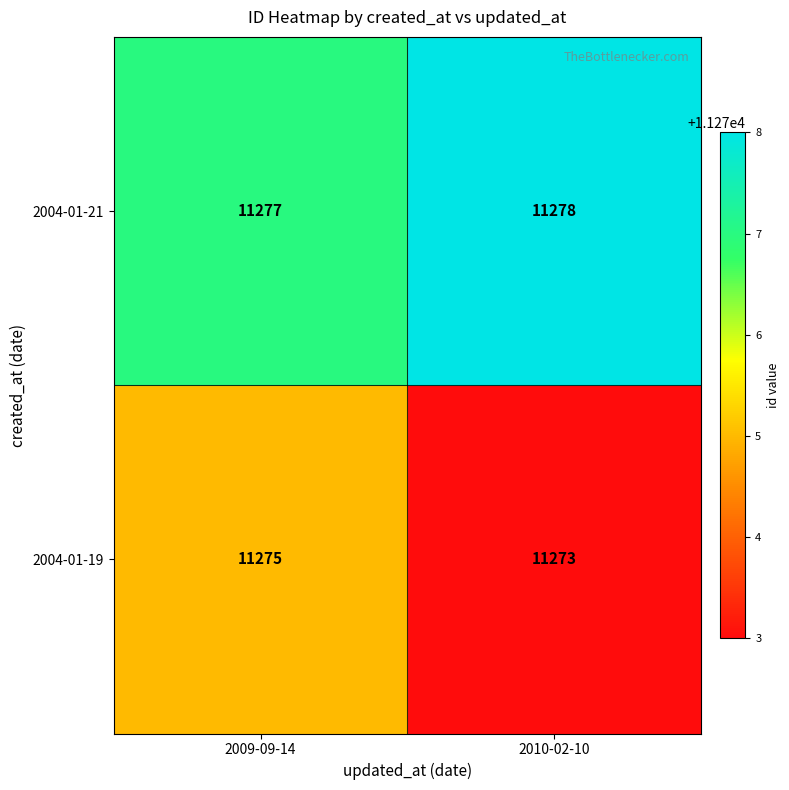

What value does the 2004-01-21 series have at 2010-02-10?

11278